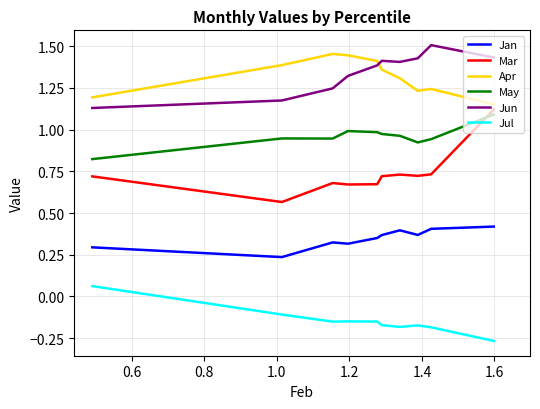

Which series has the largest total across all categories?

Jun